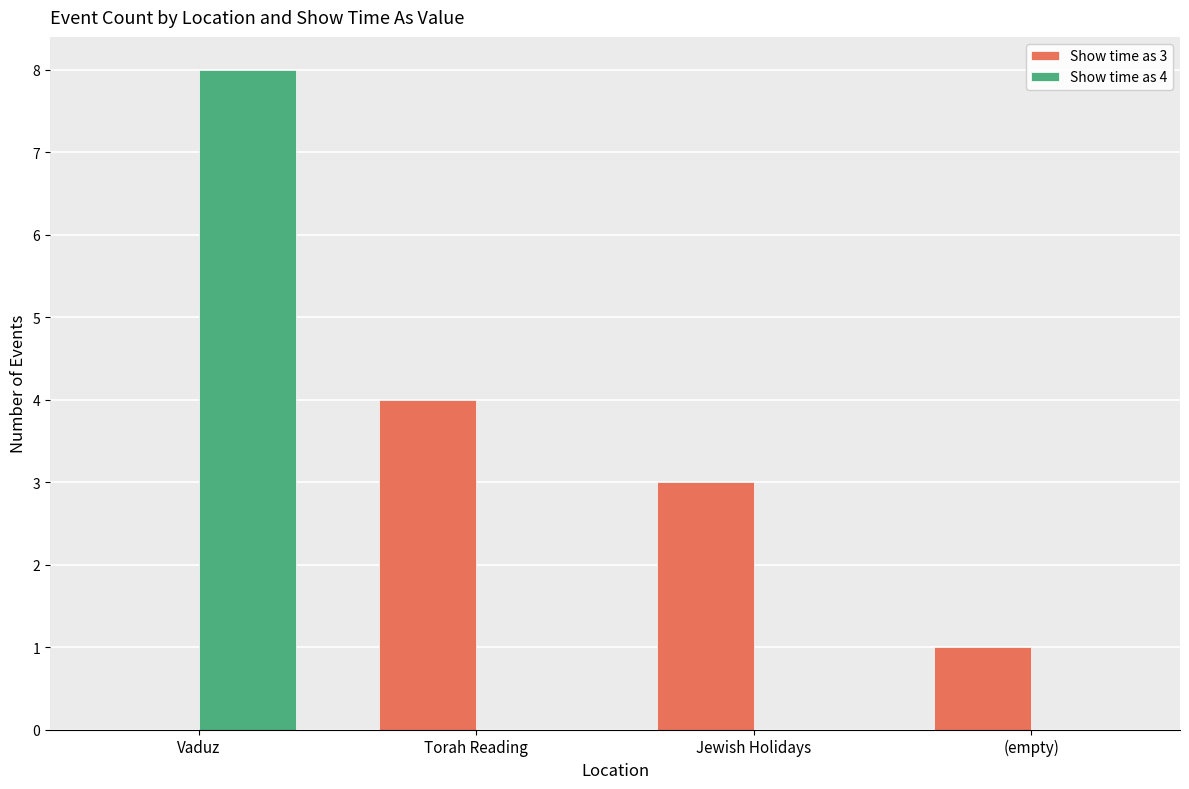

Which category has the highest value in the Show time as 4 series?

Vaduz